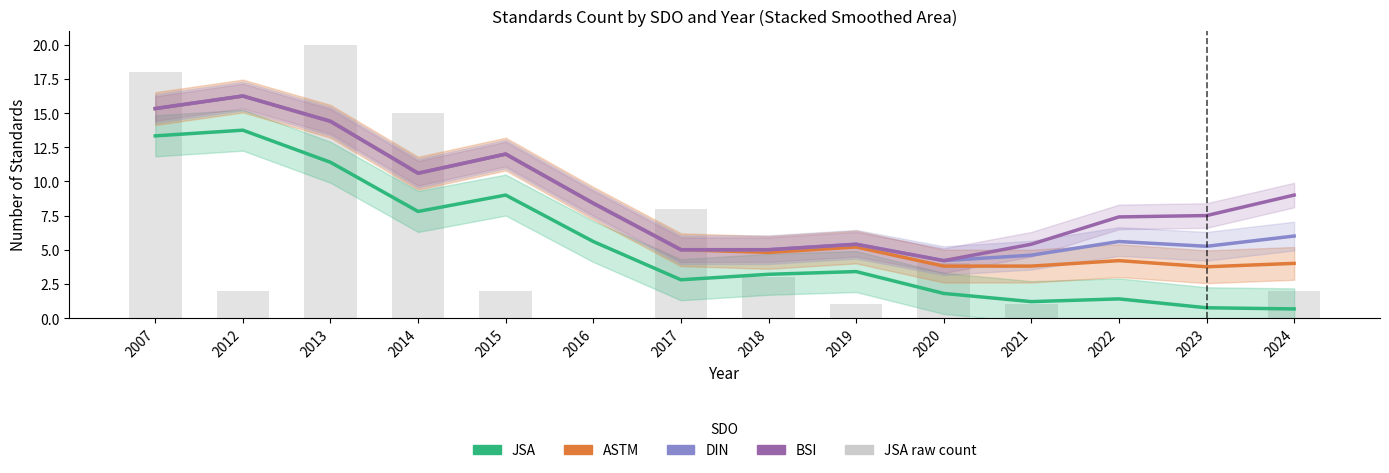

What is the maximum value shown in the chart?

20.0